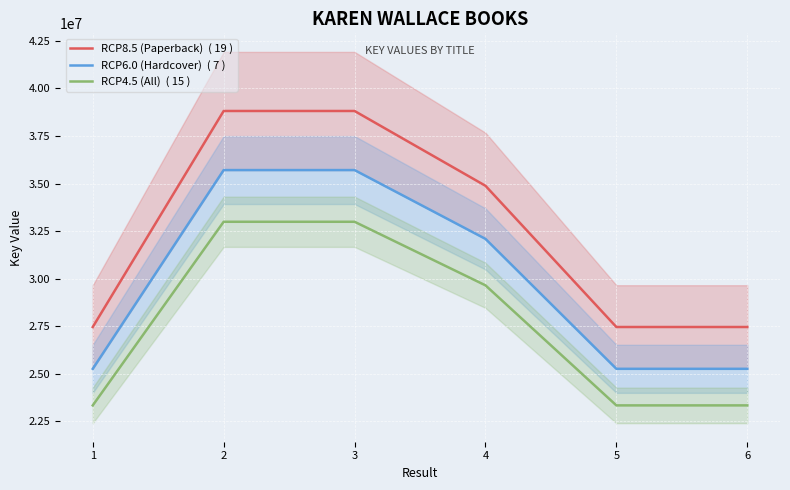

Between 1 and 2, which is larger?

2